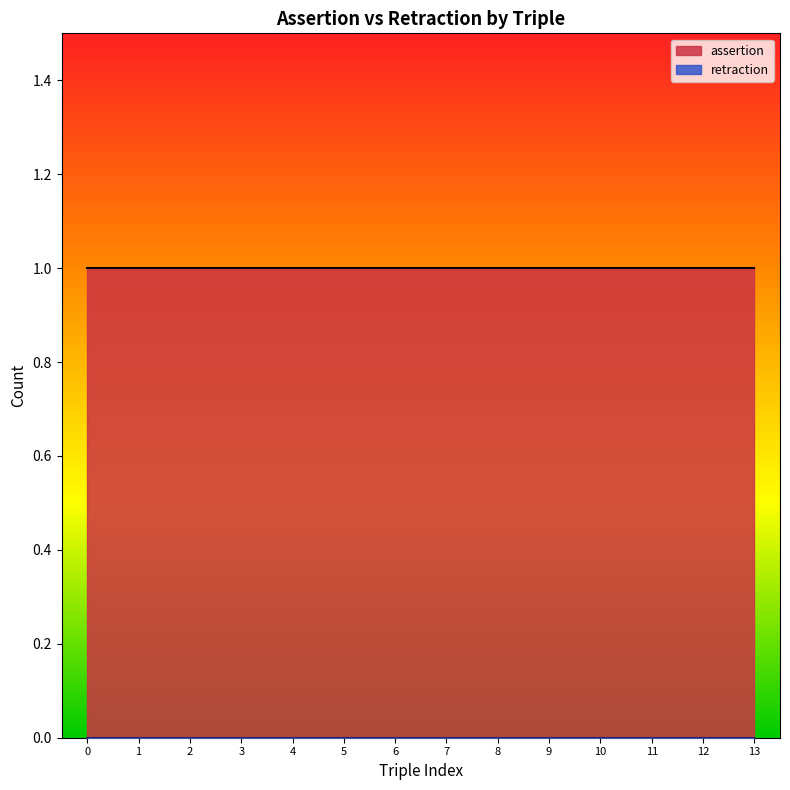

Reading left to right, list all the values displayed in this chart.

assertion: 1	1	1	1	1	1	1	1	1	1	1	1	1	1
retraction: 0	0	0	0	0	0	0	0	0	0	0	0	0	0